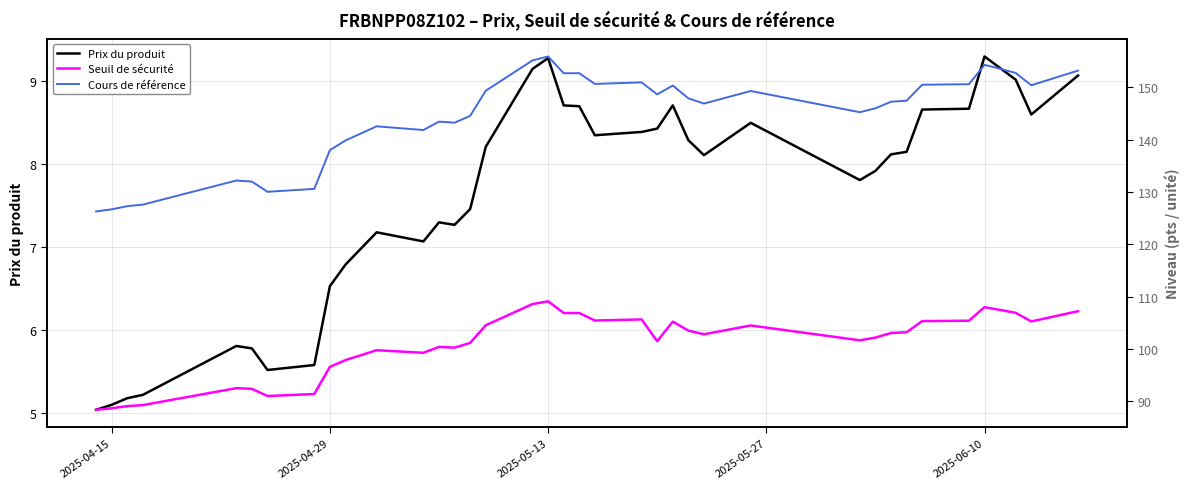

What is the sum of all Prix du produit values?

290.1